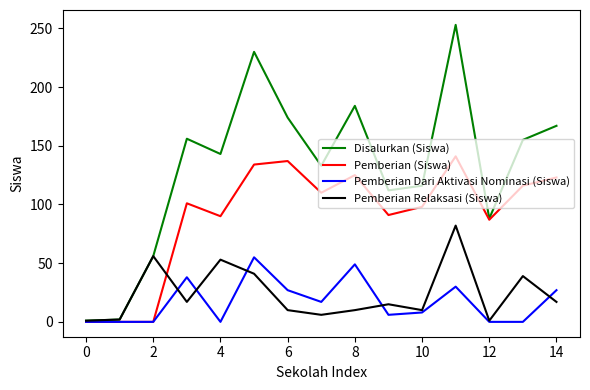

What is the maximum value for Pemberian (Siswa)?

141